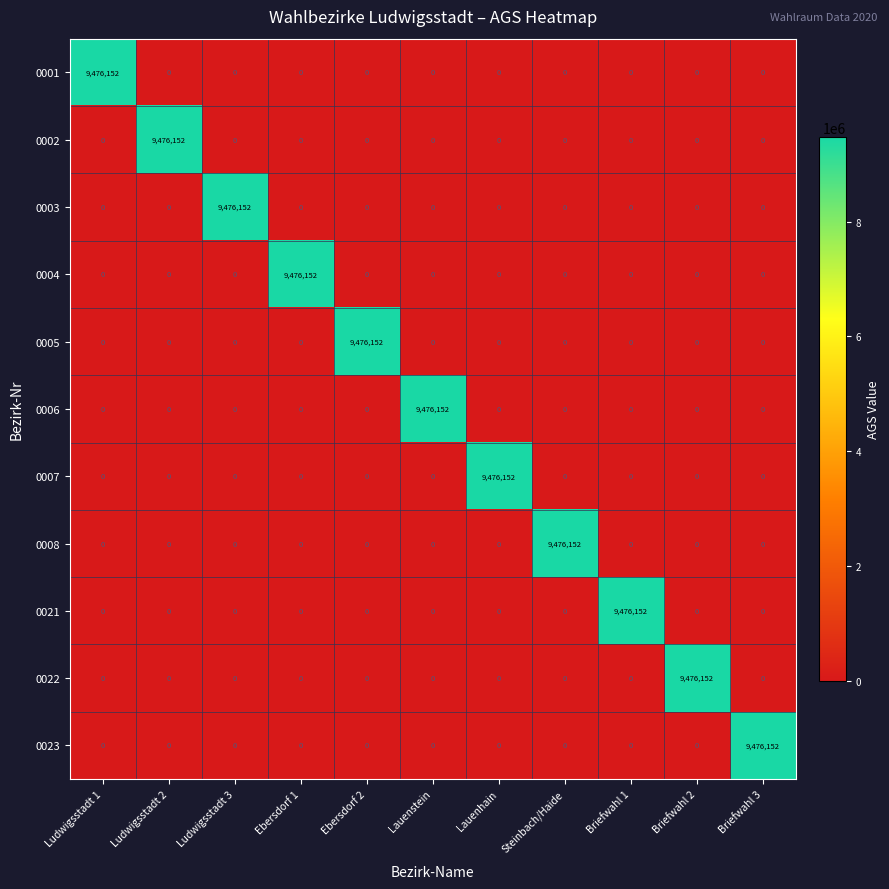

What is the maximum value for 0008?

9476152